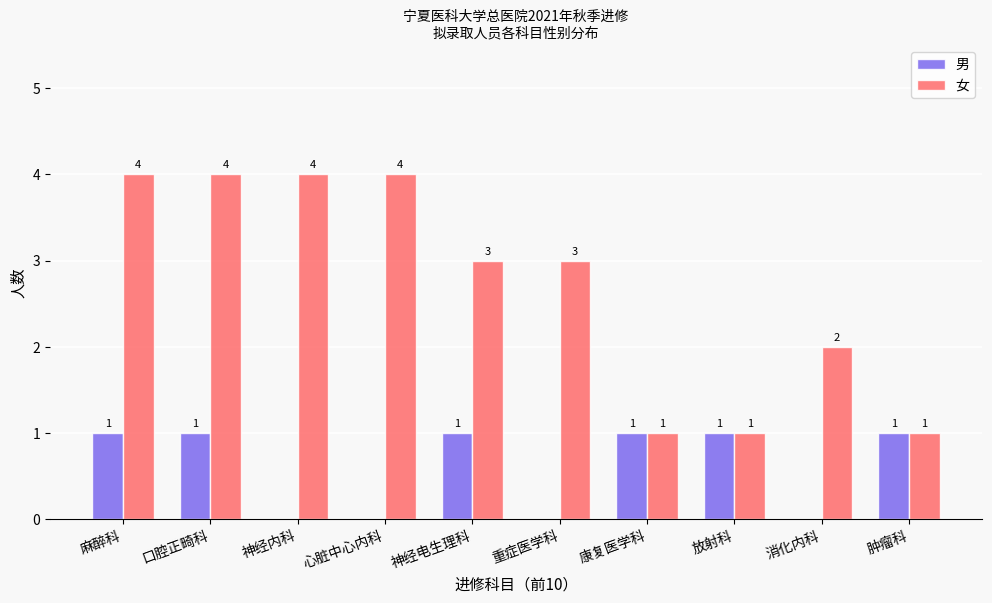

Which series changed the most between 神经内科 and 重症医学科?

女